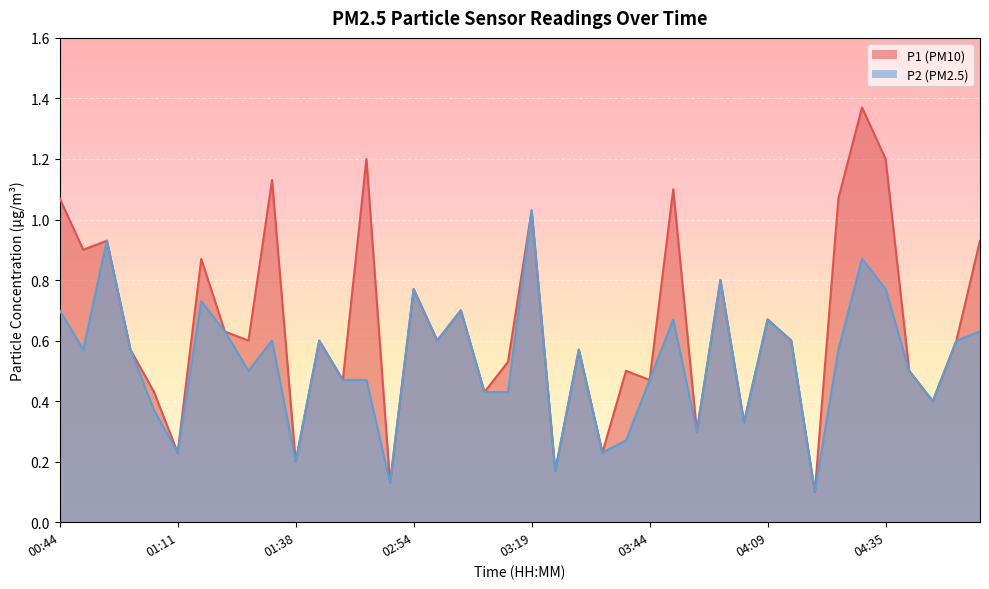

Which series has the largest total across all categories?

P1